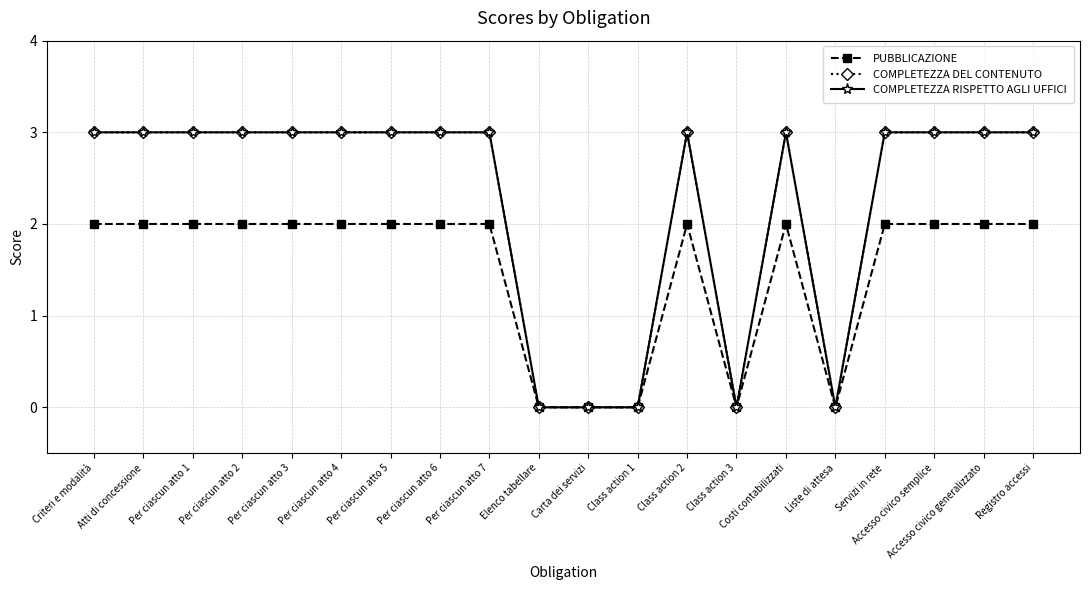

What is the sum of the PUBBLICAZIONE values at Per ciascun atto 3 and Per ciascun atto 7?

4